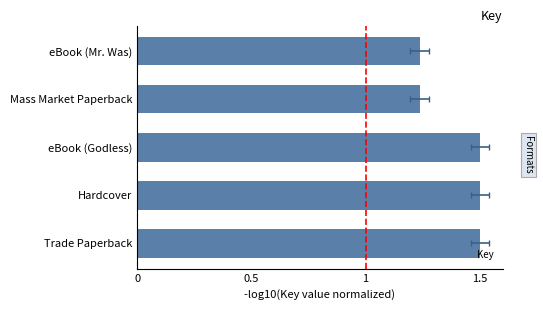

Is it true that the value at eBook (Godless) is 0.4?

False